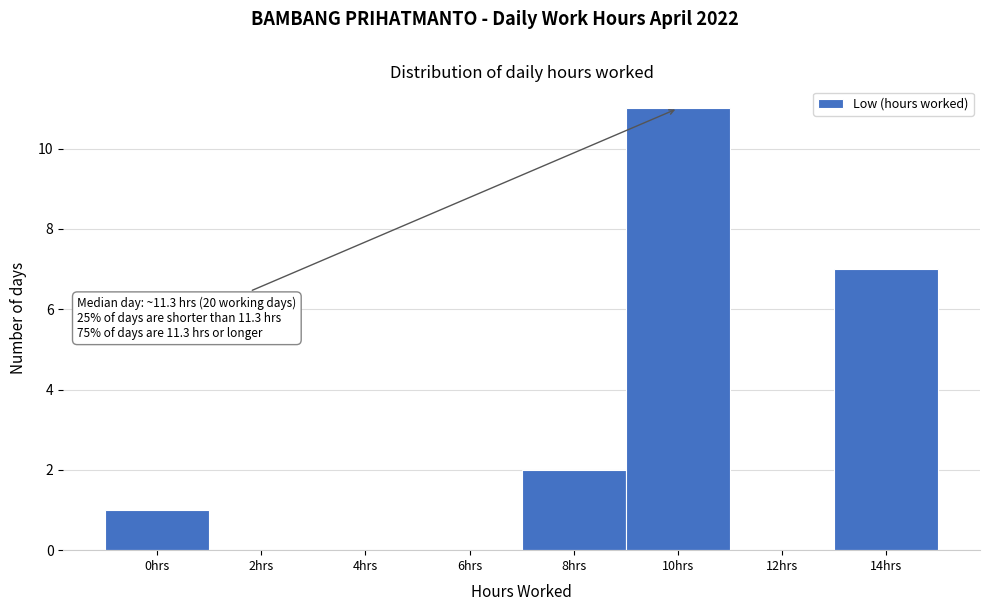

Reading left to right, list all the values displayed in this chart.

0hrs=1	2hrs=0	4hrs=0	6hrs=0	8hrs=2	10hrs=11	12hrs=0	14hrs=7